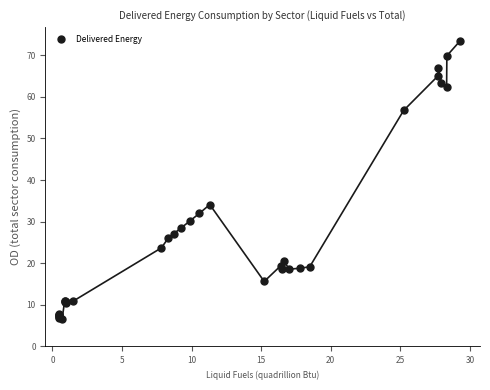

What Y value in the scatter plot is closest to 39?

34.1